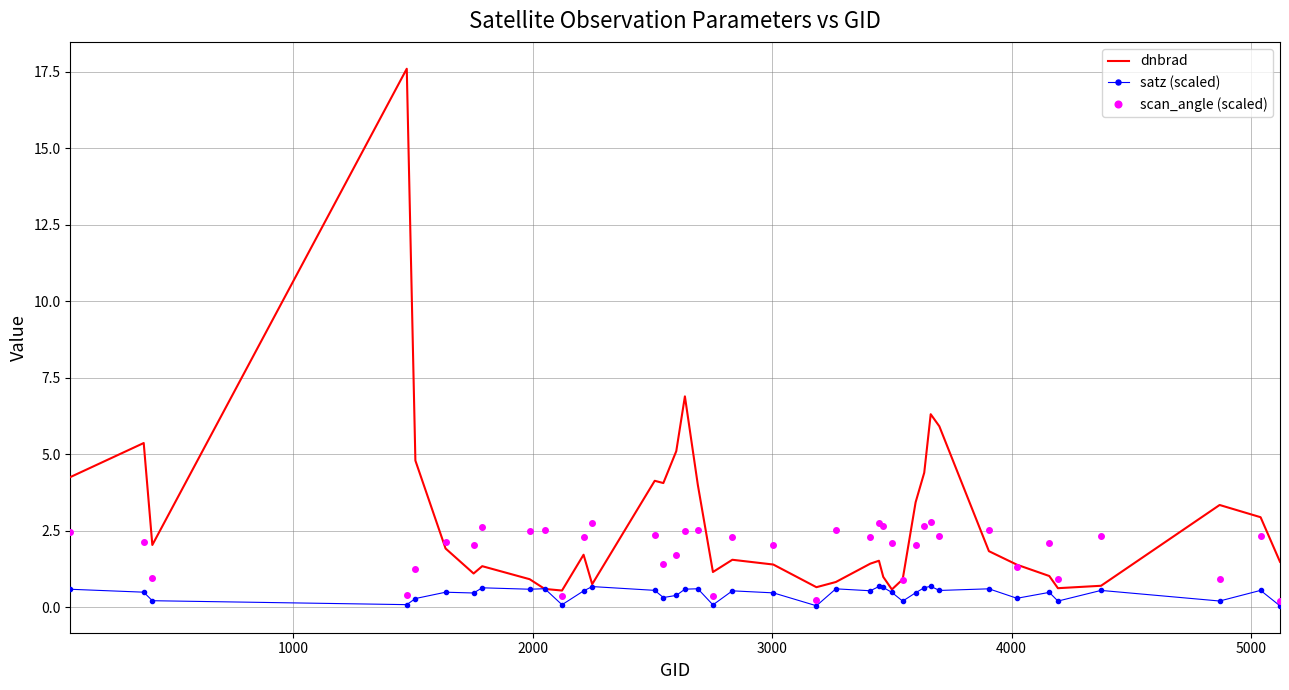

Which series has the largest total across all categories?

dnbrad